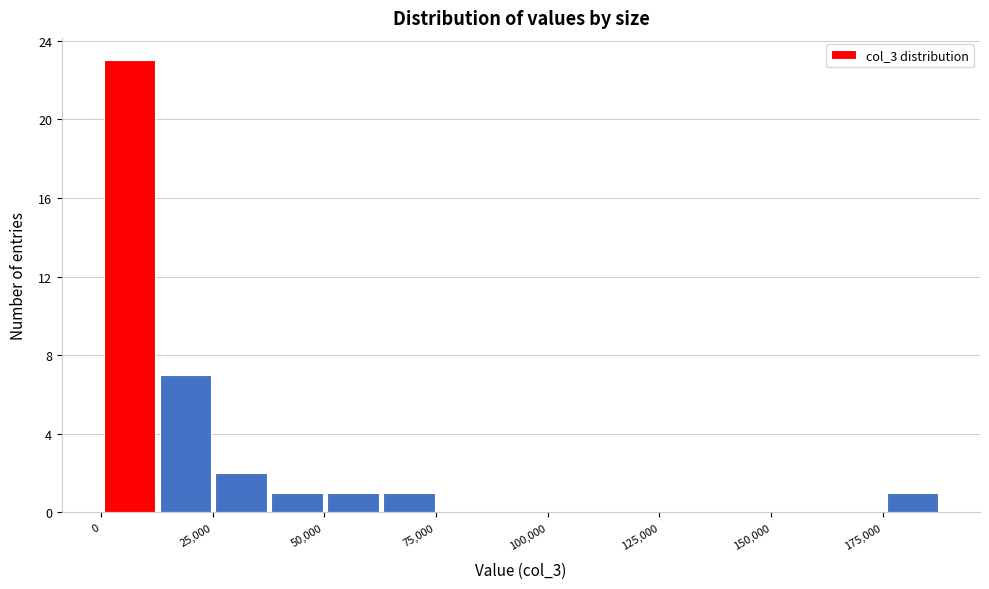

Read against the x-axis, roughly where is the centre of the tallest bar?

5000